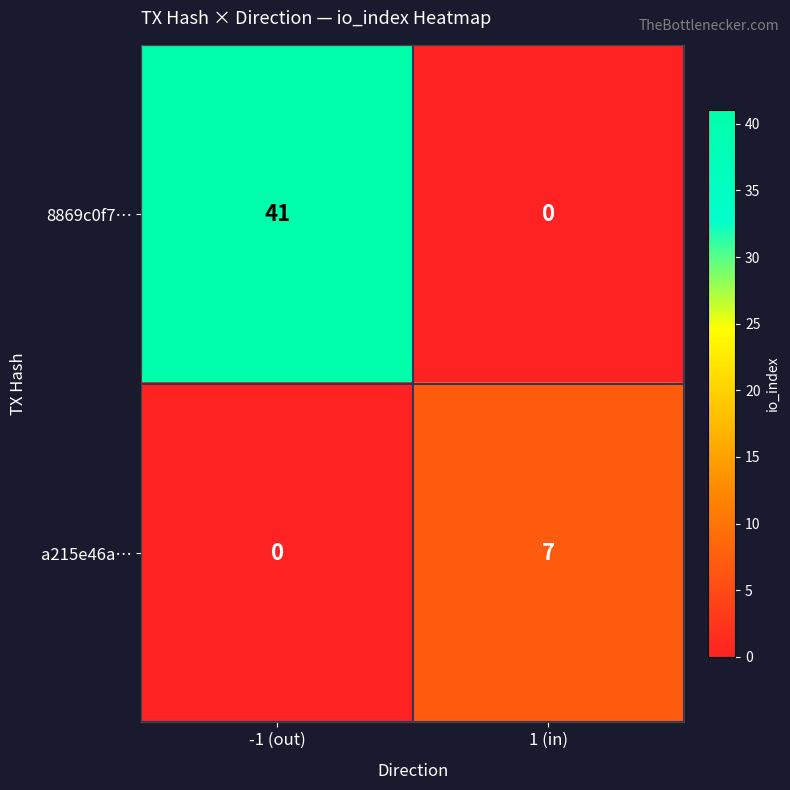

True or false: 8869c0f7… has a value of 0 at 1 (in).

True